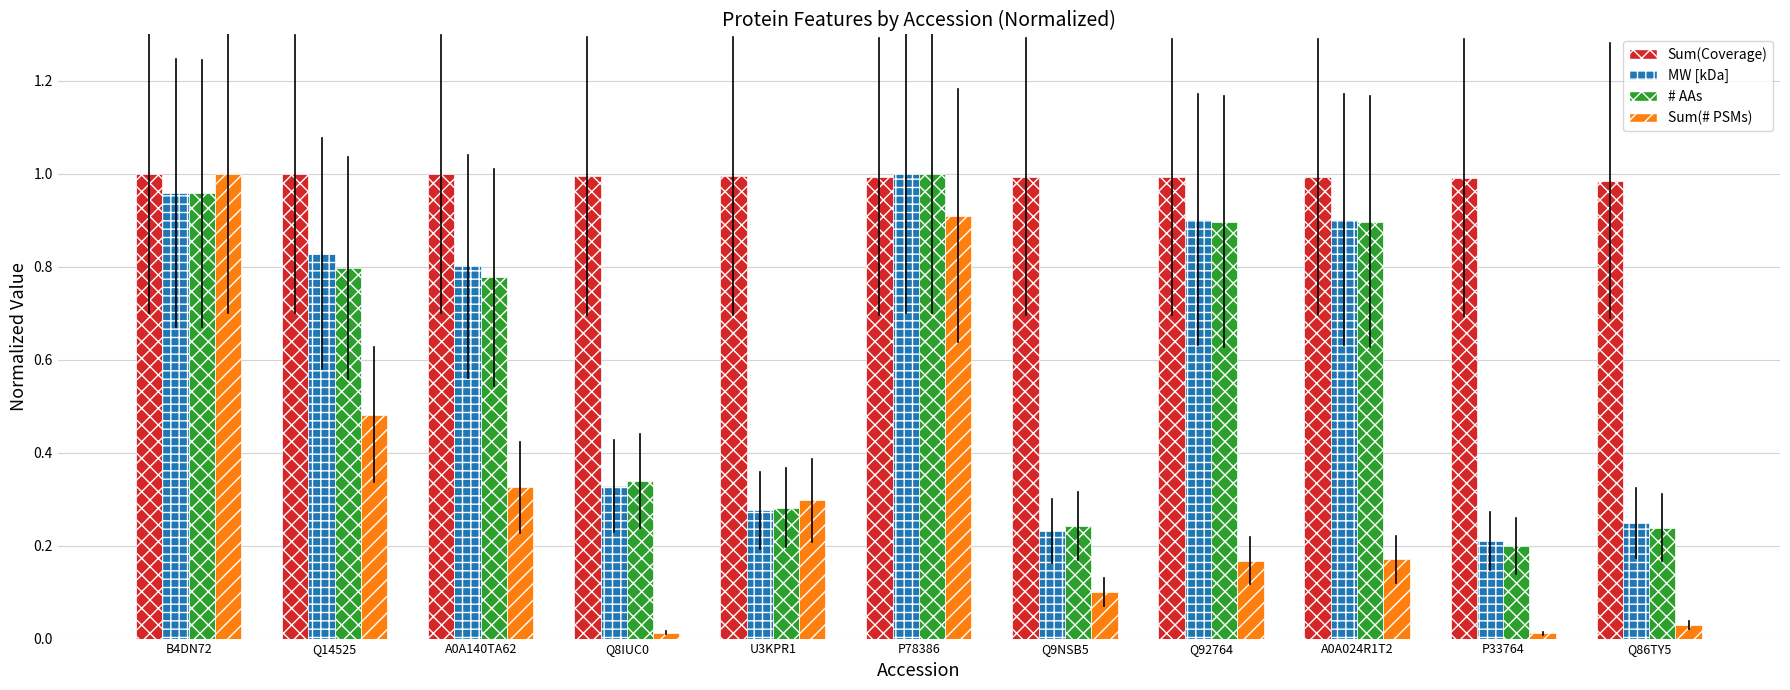

Which series has the largest range (max minus min)?

Sum(# PSMs)